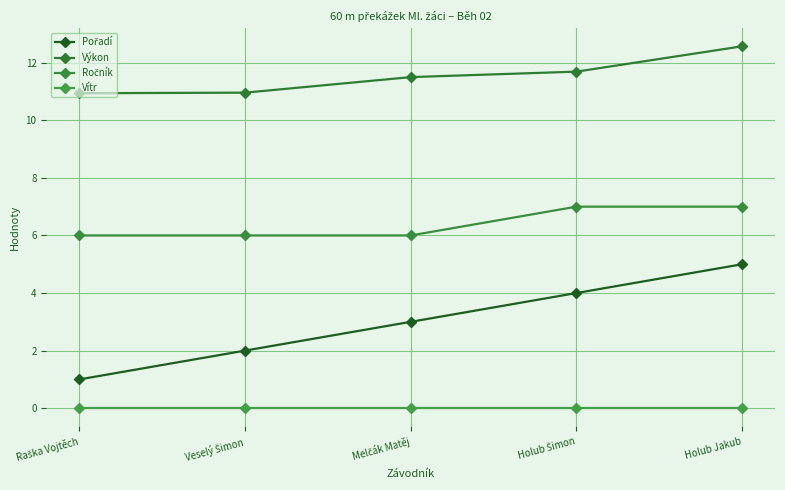

Reading left to right, transcribe all the data shown in this chart.

Pořadí: Raška Vojtěch=1.0	Veselý Šimon=2.0	Melčák Matěj=3.0	Holub Šimon=4.0	Holub Jakub=5.0
Výkon: Raška Vojtěch=10.9	Veselý Šimon=11.0	Melčák Matěj=11.5	Holub Šimon=11.7	Holub Jakub=12.6
Ročník: Raška Vojtěch=6.0	Veselý Šimon=6.0	Melčák Matěj=6.0	Holub Šimon=7.0	Holub Jakub=7.0
Vítr: Raška Vojtěch=0.0	Veselý Šimon=0.0	Melčák Matěj=0.0	Holub Šimon=0.0	Holub Jakub=0.0